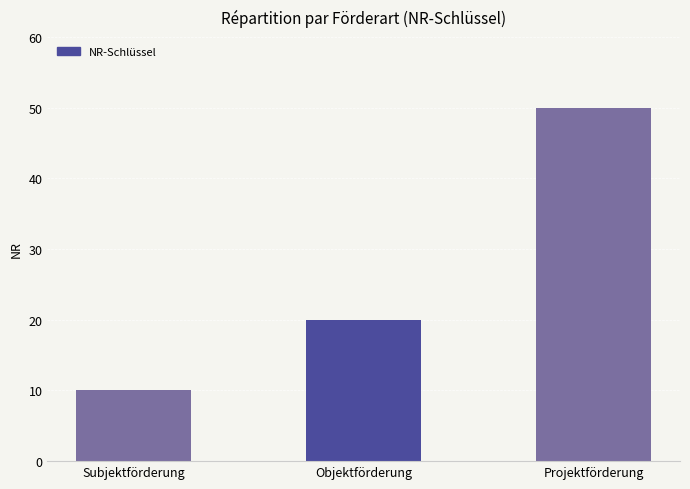

Which label corresponds to the largest value in the chart?

Projektförderung